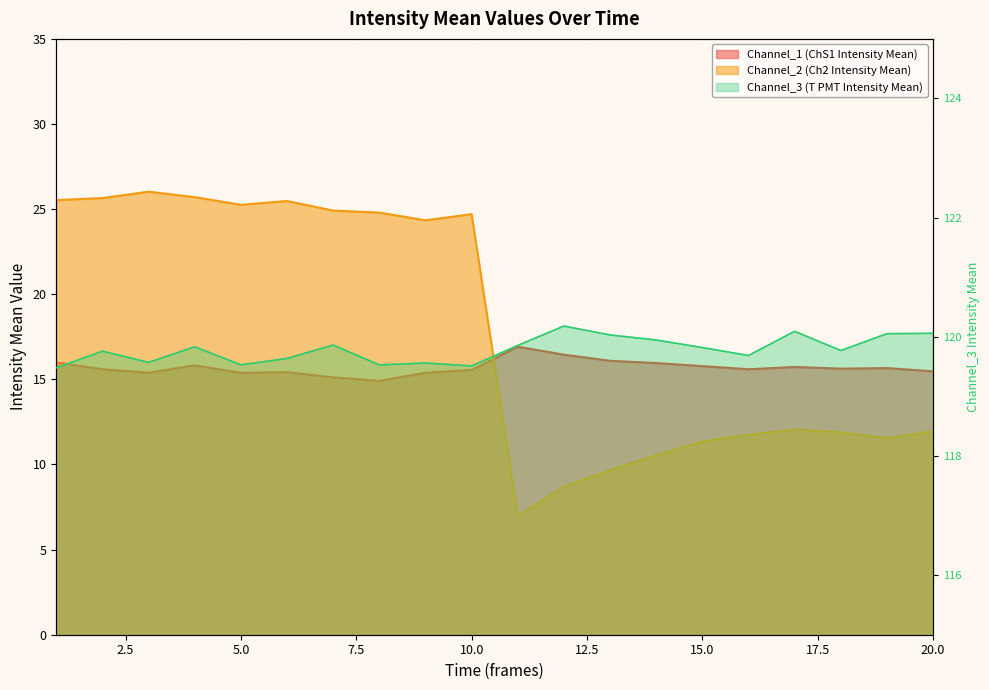

What is the value of the Channel_1 (ChS1 Intensity Mean) point at the 3rd from the left?

15.4